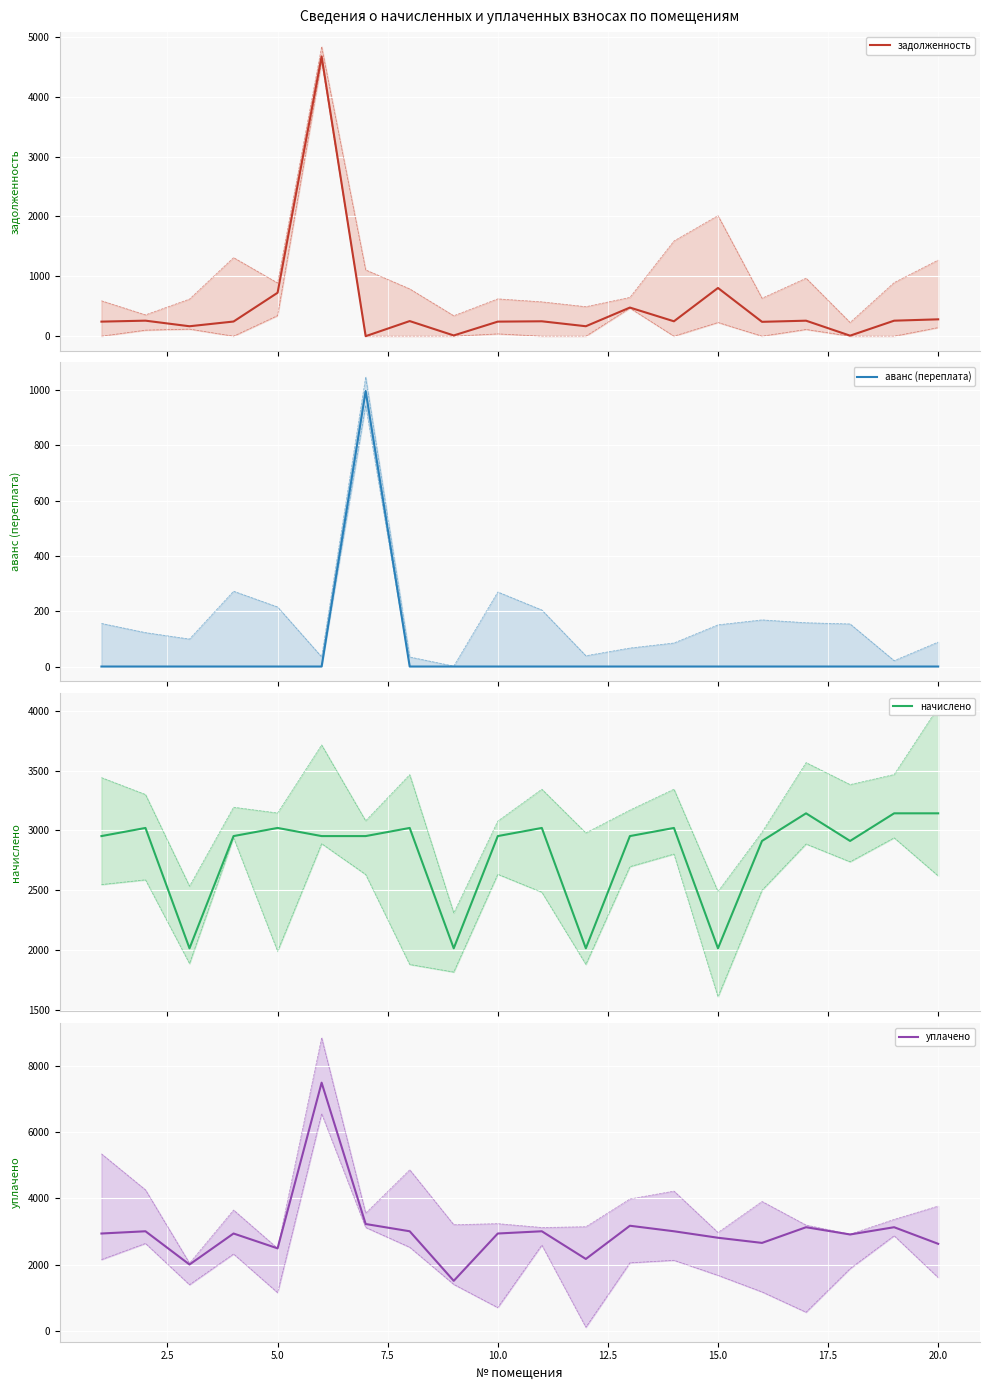

Which series has the largest range (max minus min)?

уплачено